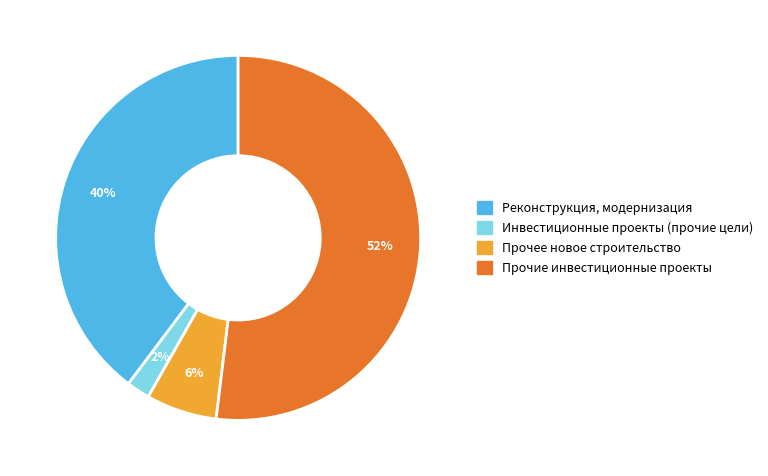

To the nearest percent, what is the average slice percentage?

25%